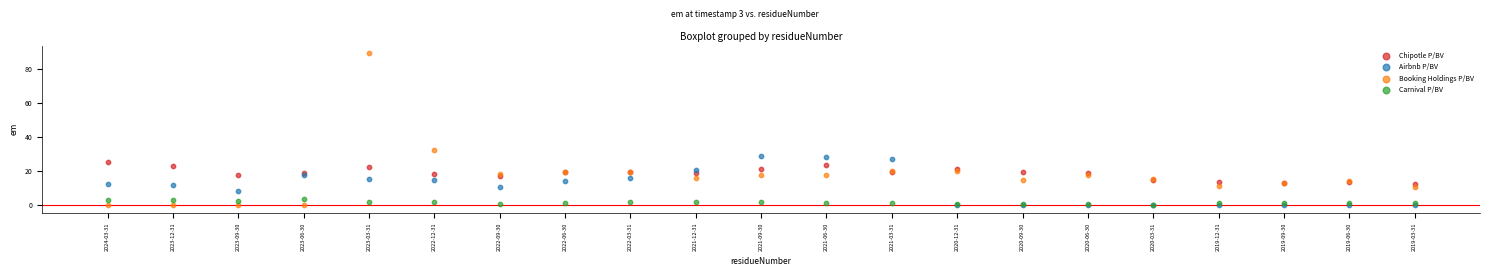

Across all series, what Y value is closest to 44?

32.8